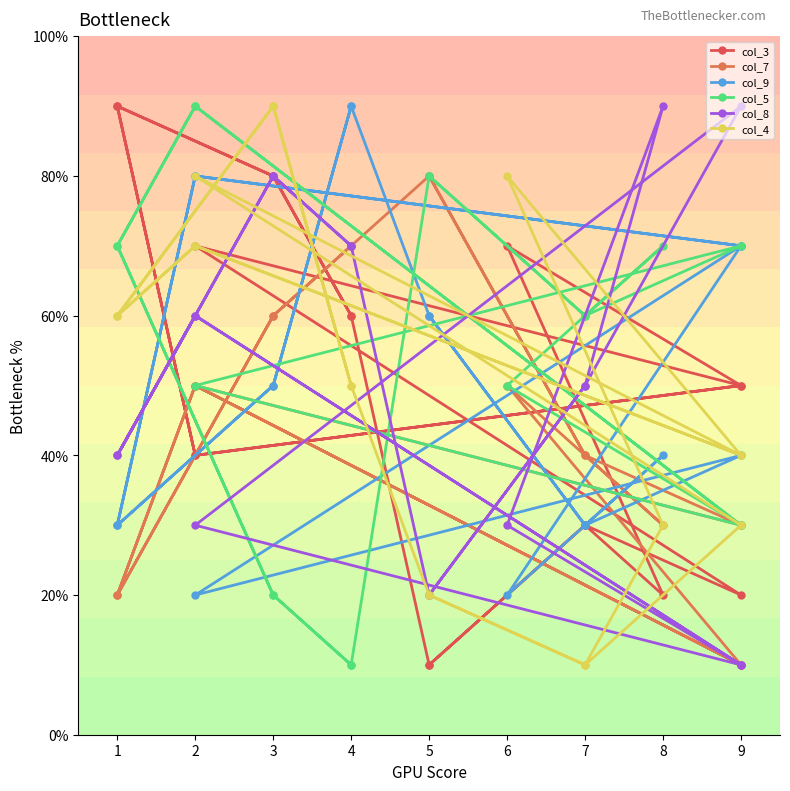

How many col_3 values are between 3 and 7?

10